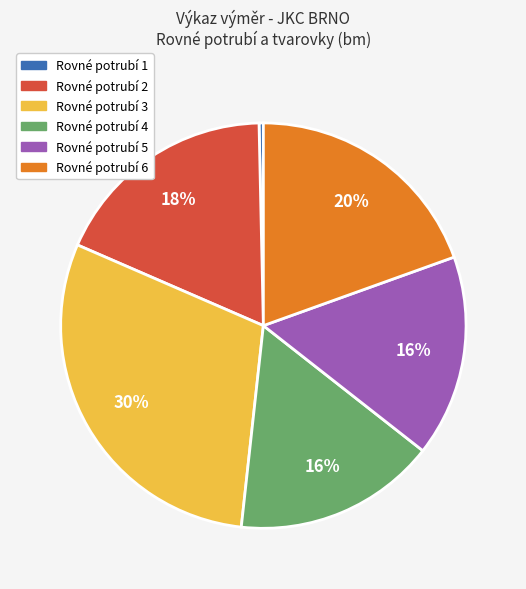

Is it true that Rovné potrubí 1 is 0% of the pie?

True